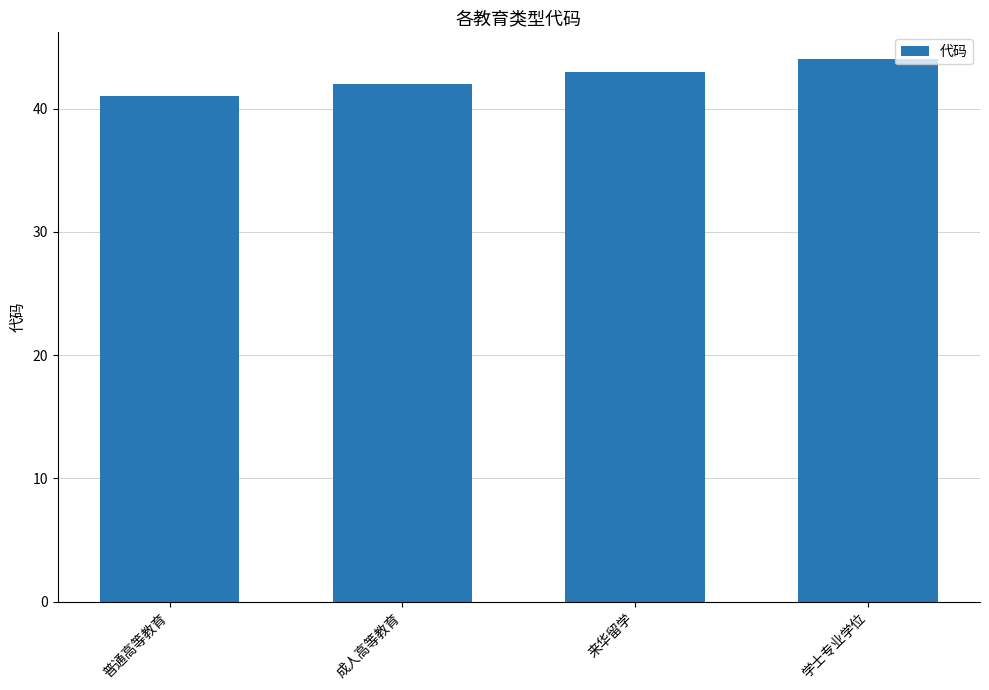

Reading left to right, extract all data points from this chart.

41	42	43	44